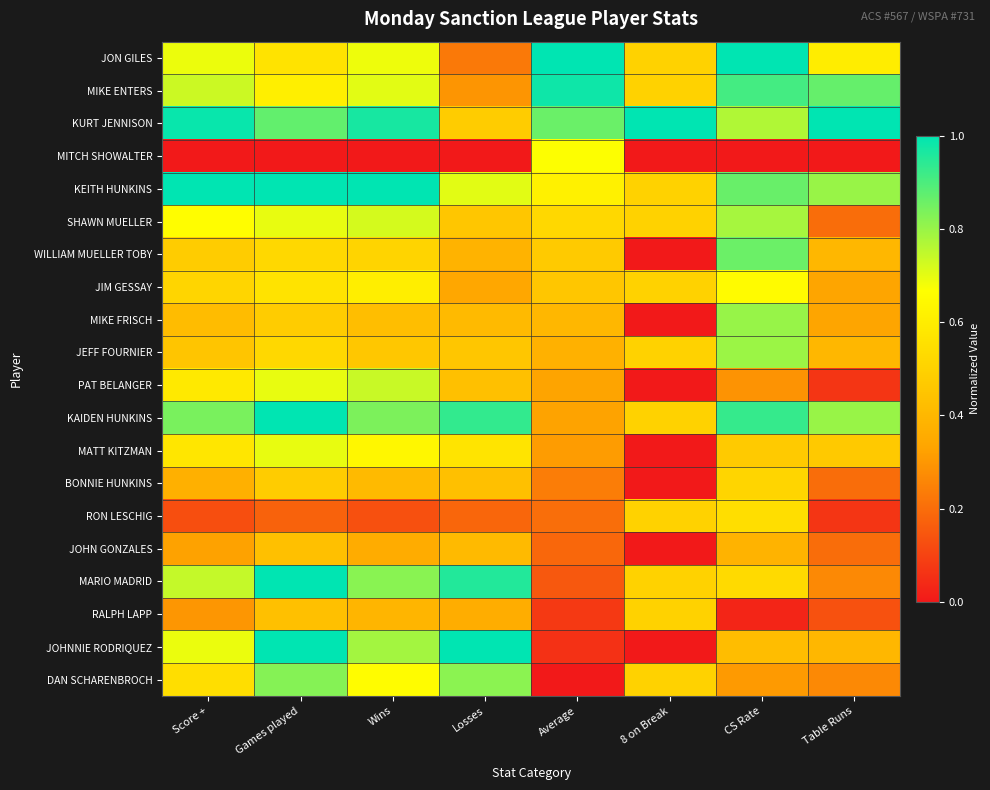

What is the greatest value displayed?

1.0